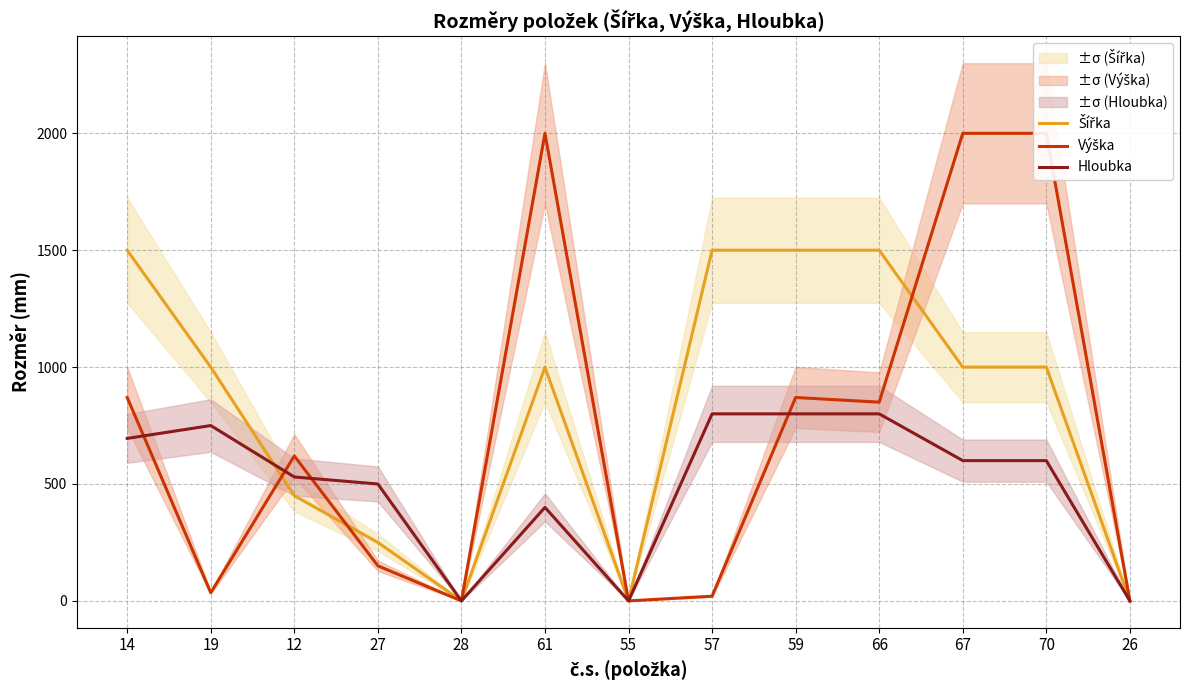

What is the maximum value for Výška?

2000